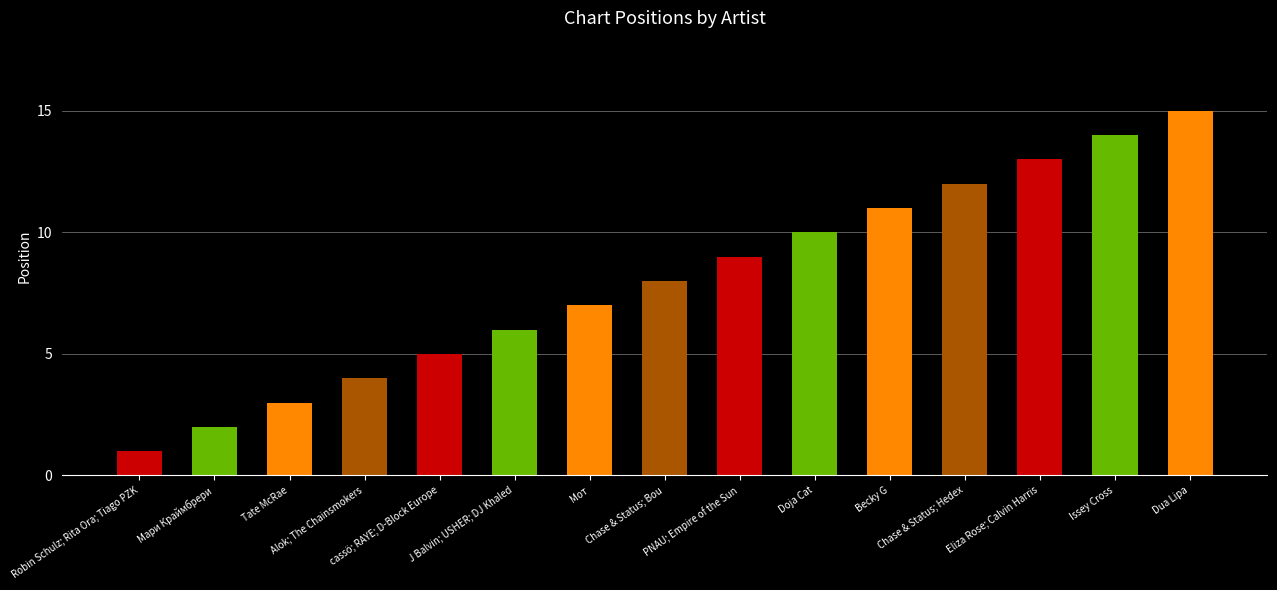

Between Tate McRae and Alok; The Chainsmokers, which is larger?

Alok; The Chainsmokers